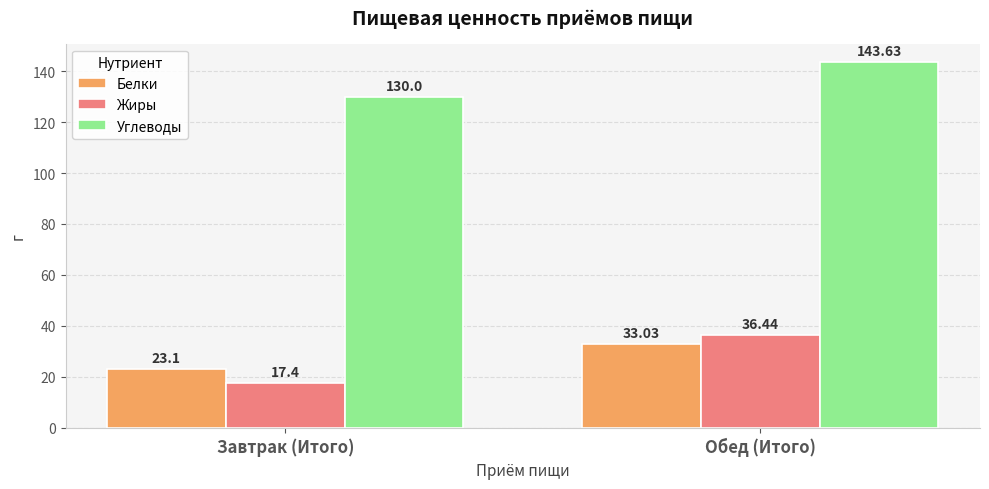

Reading right to left, extract all data points from this chart.

Белки: 33.0	23.1
Жиры: 36.4	17.4
Углеводы: 143.6	130.0